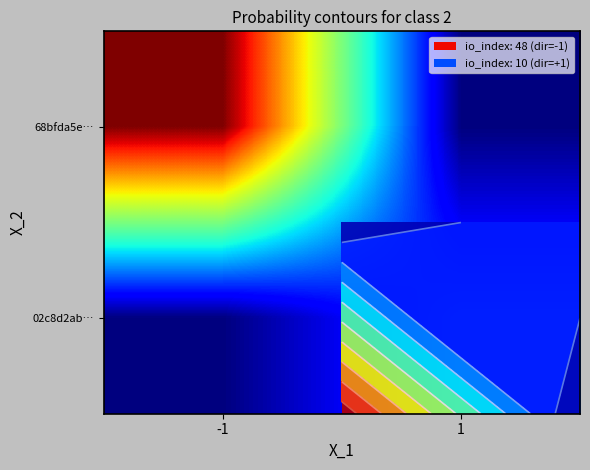

Count the number of data series in this chart.

2